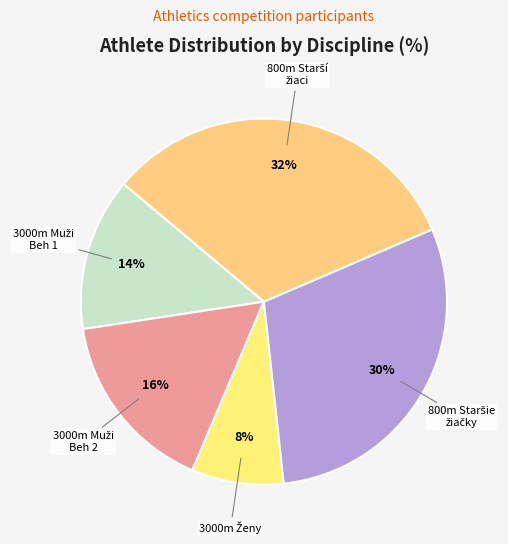

What is the smallest slice in the pie chart?

3000 m - Ženy